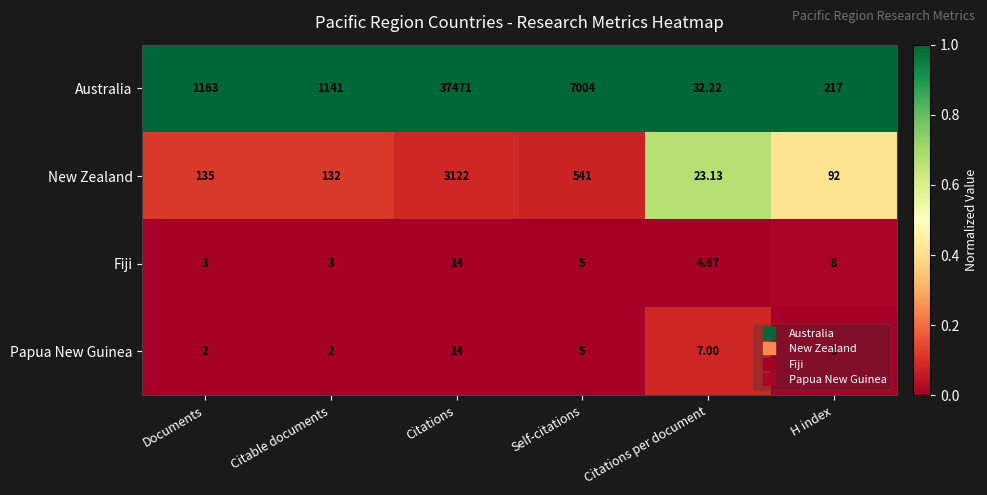

Which series has the widest spread of values?

Australia